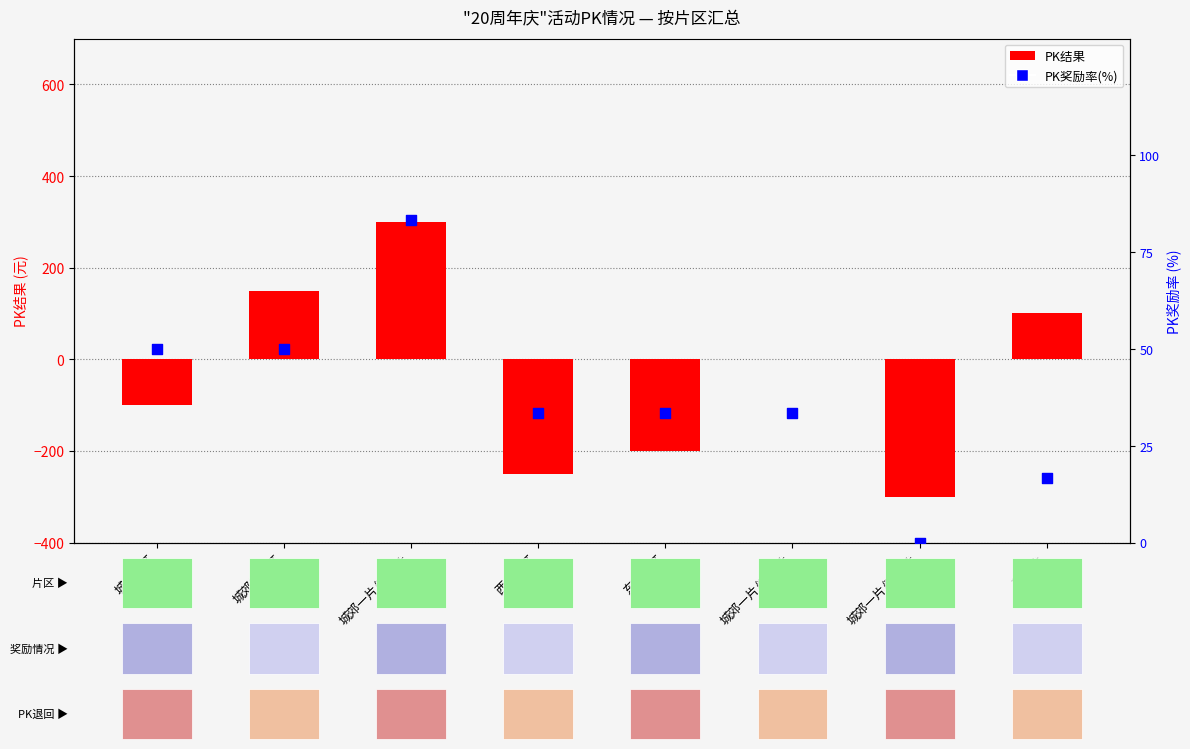

Which series reaches the minimum Y coordinate?

PK结果